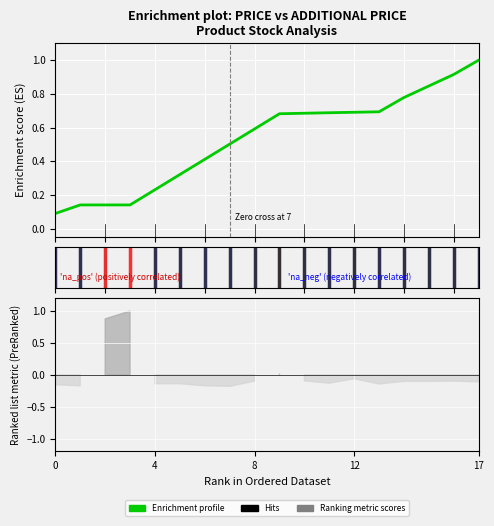

What is the sum of all values?

9.6